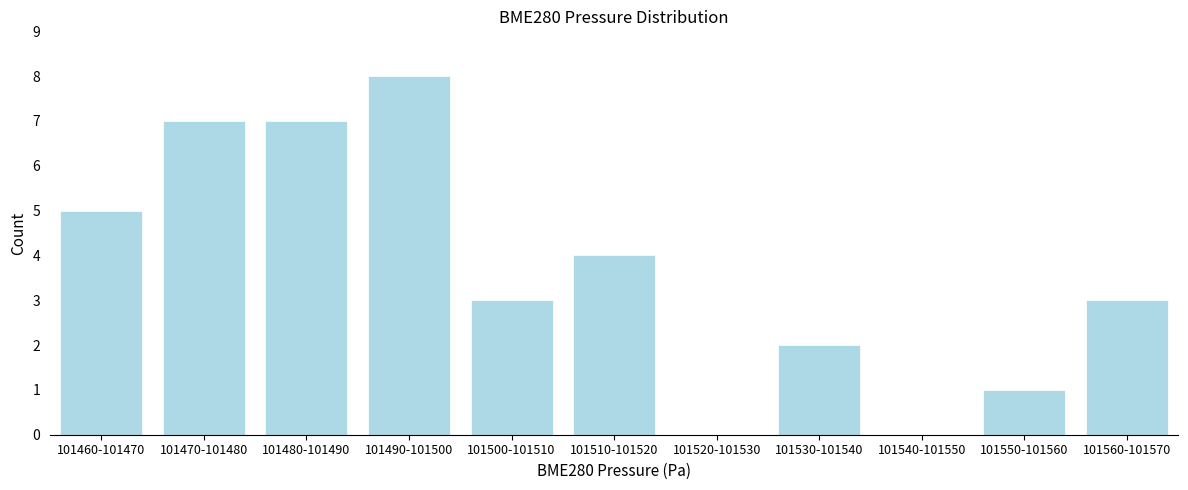

Reading left to right, list all the values displayed in this chart.

101460-101470=5	101470-101480=7	101480-101490=7	101490-101500=8	101500-101510=3	101510-101520=4	101520-101530=0	101530-101540=2	101540-101550=0	101550-101560=1	101560-101570=3